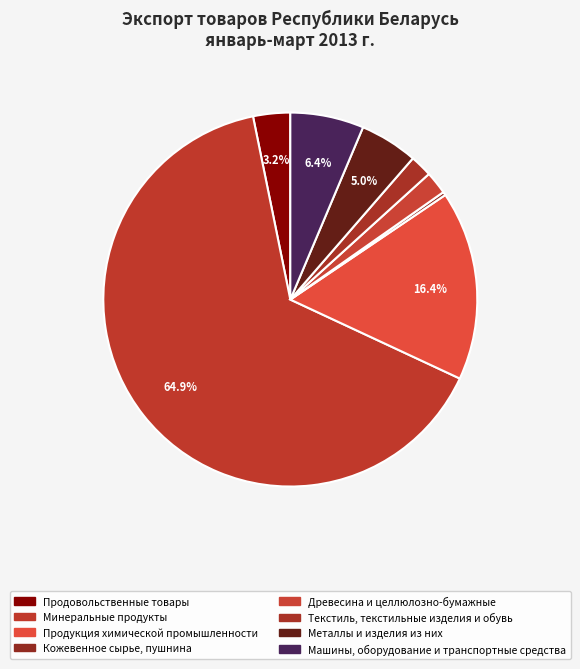

Rank the categories by value from highest to lowest.

Минеральные
продукты, Продукция химической
промышленности, Машины, оборудование
и транспортные средства, Металлы и
изделия из них, Продовольственные
товары, Древесина и
целлюлозно-бумажные, Текстиль, текстильные
изделия и обувь, Кожевенное сырье,
пушнина